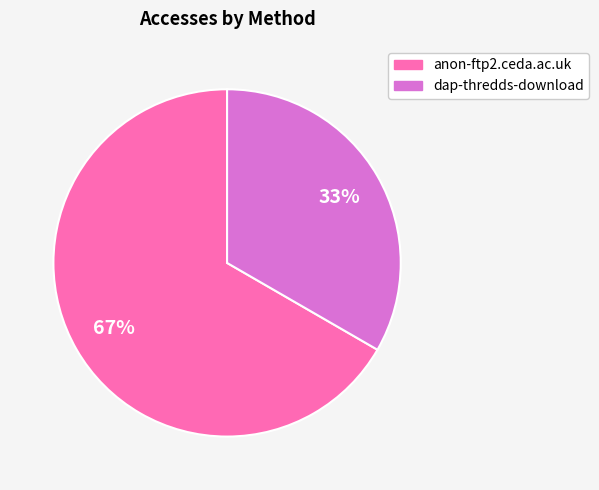

Which category has the biggest portion of the pie?

anon-ftp2.ceda.ac.uk